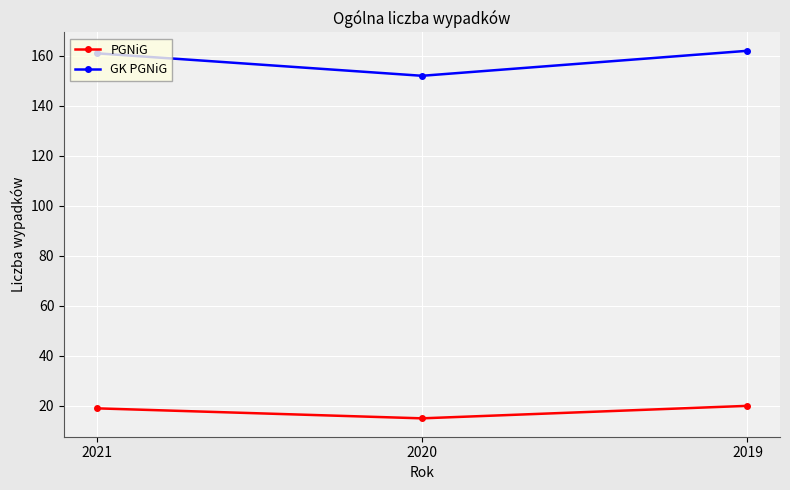

Which series has the largest total across all categories?

GK PGNiG